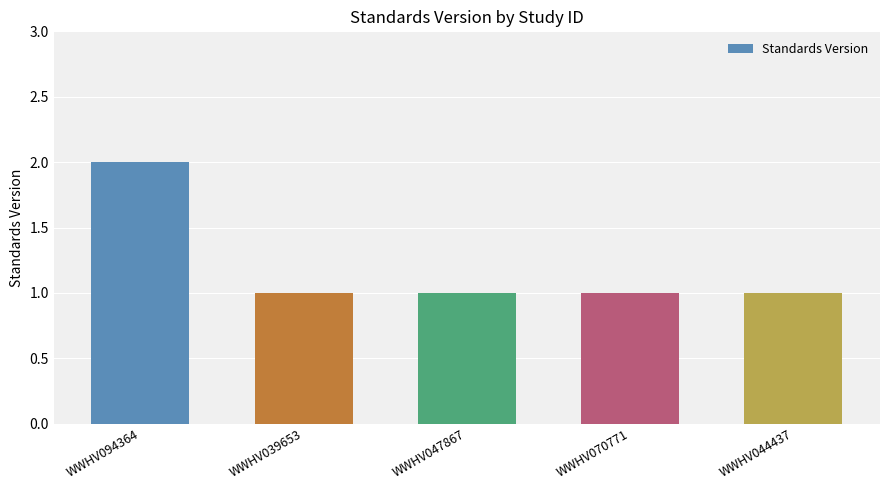

How many categories are shown in the chart?

5